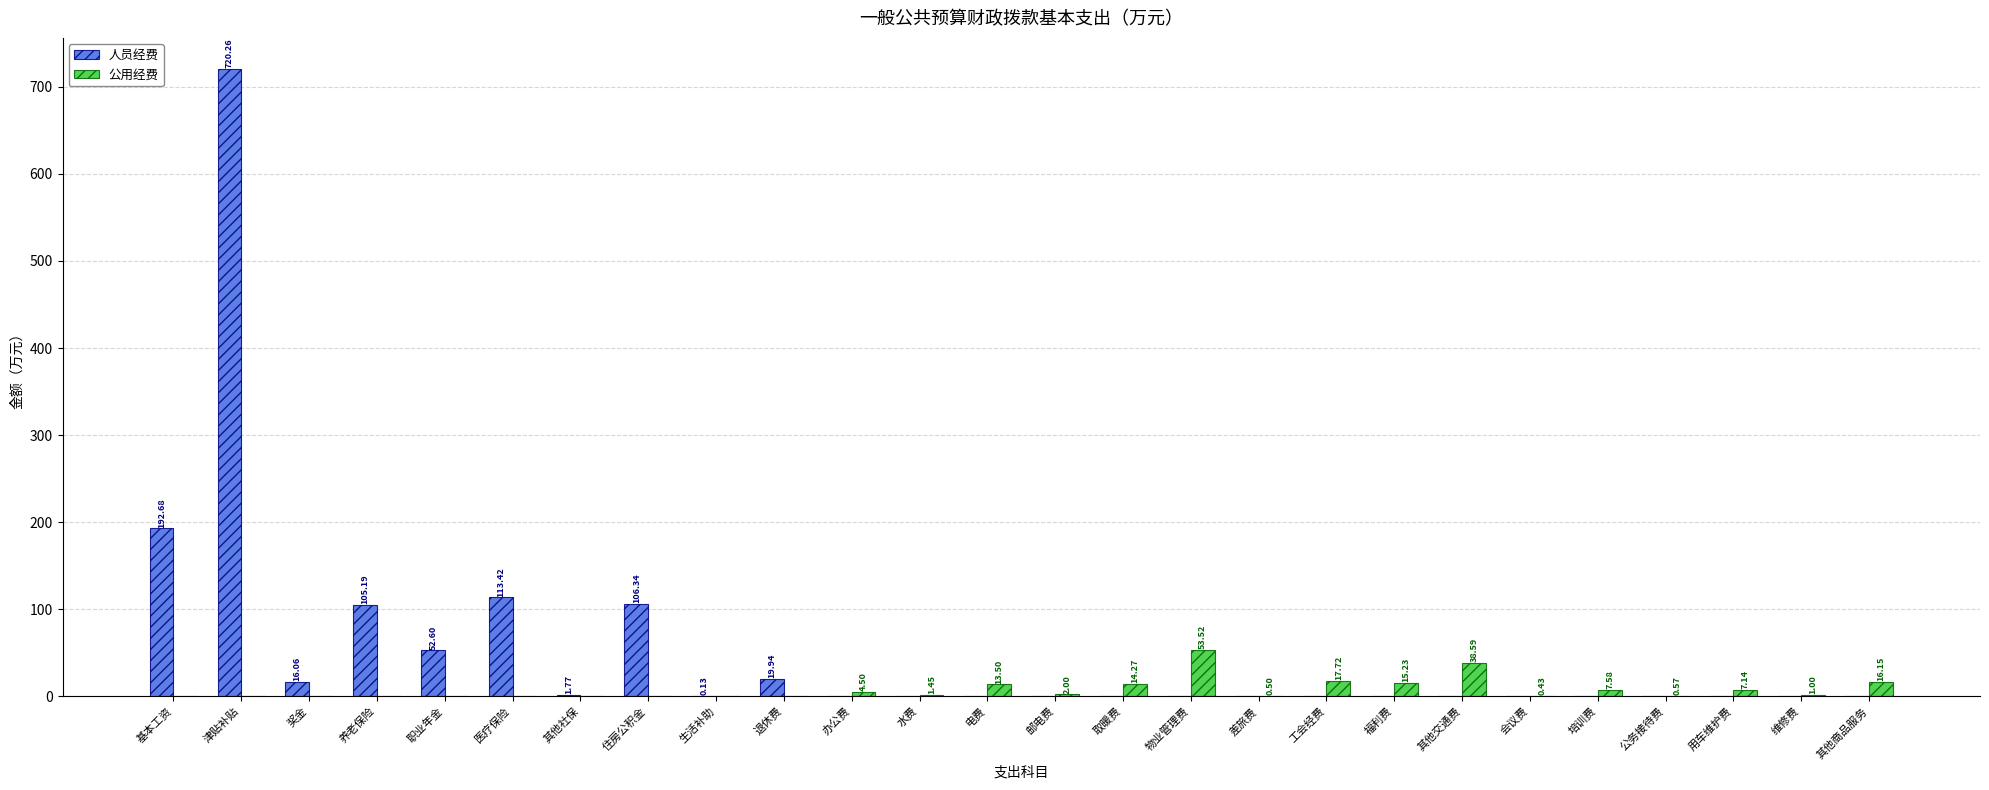

At which label does 人员经费 reach its peak?

津贴补贴